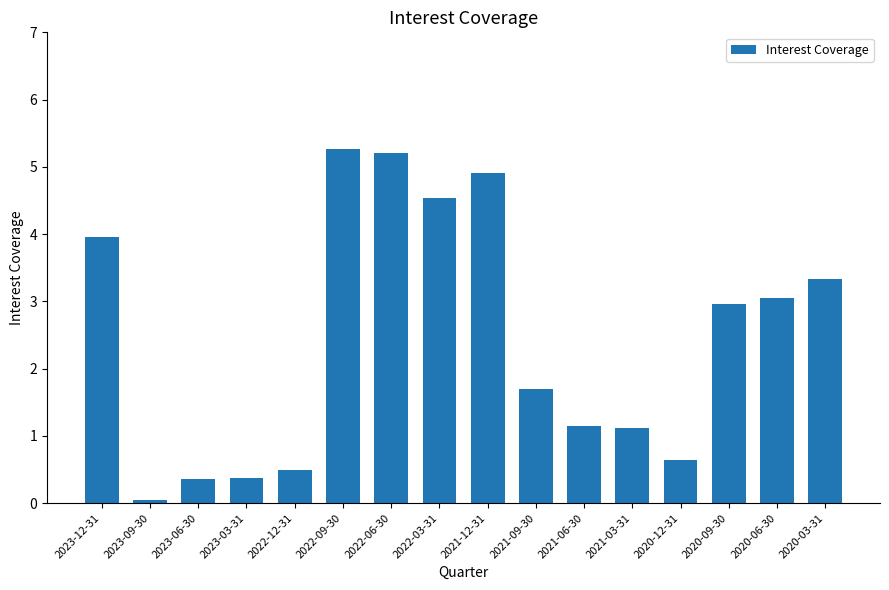

What is the label of the 6th bar from the right?

2021-06-30